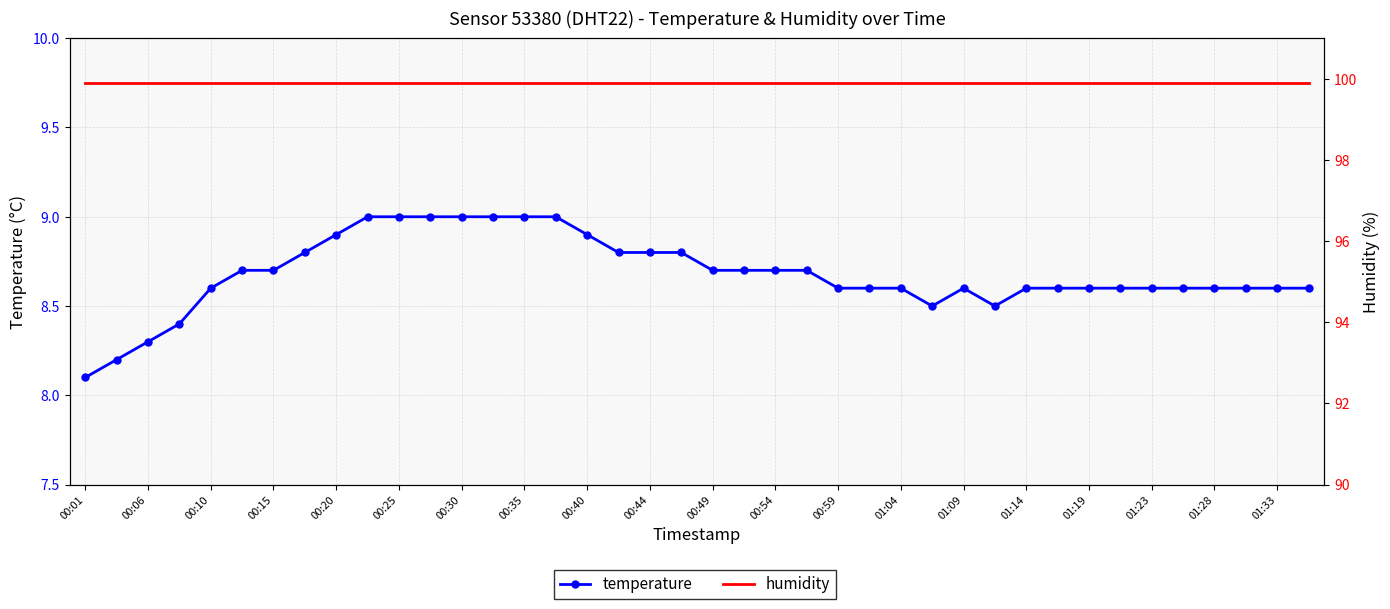

Between 00:30 and 35, which series saw the biggest shift?

temperature